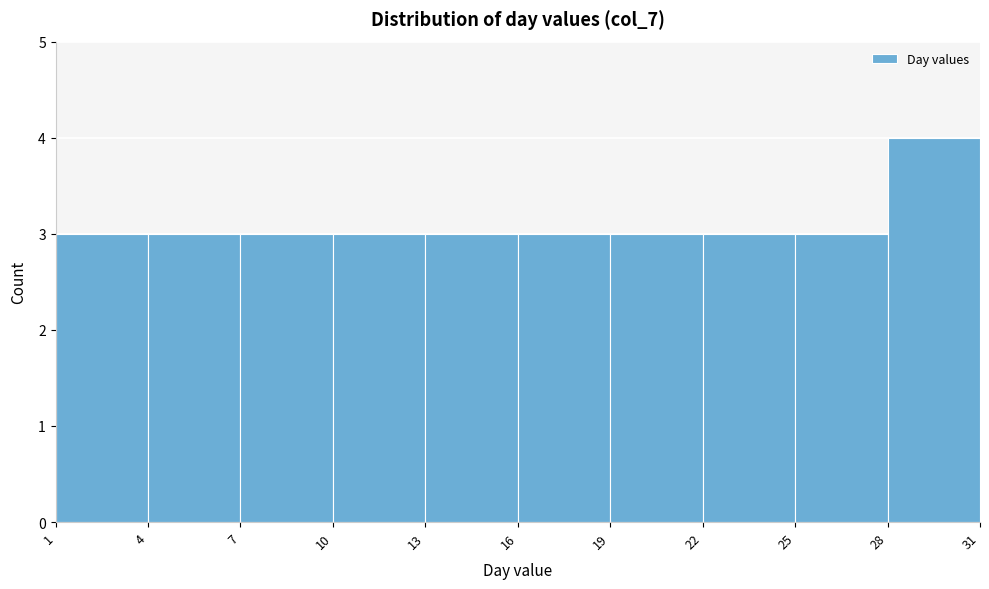

What is the height of the bar covering 16 to 19 on the x-axis? The values are not printed on the chart, so give them approximately, as read against the axis.

3